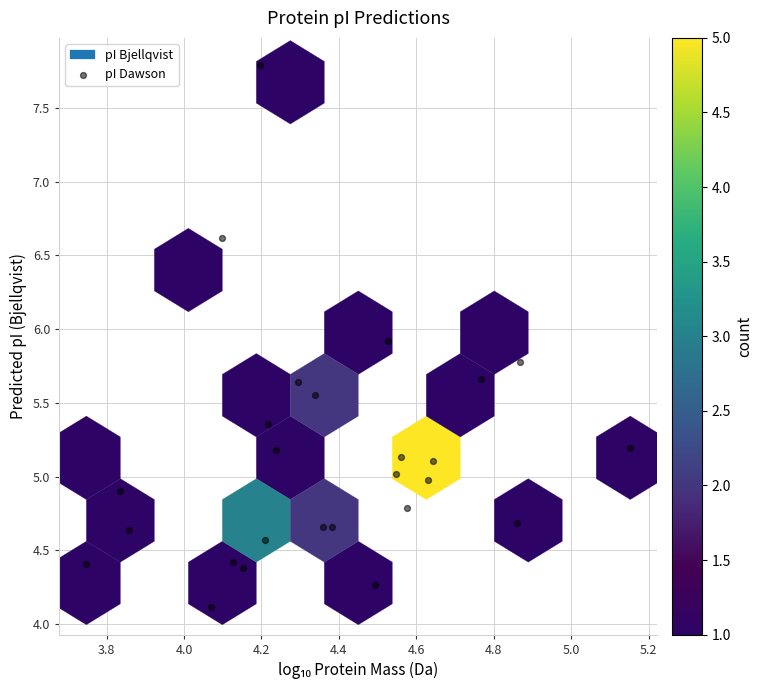

What is the range of X values (max minus min)?

1.4